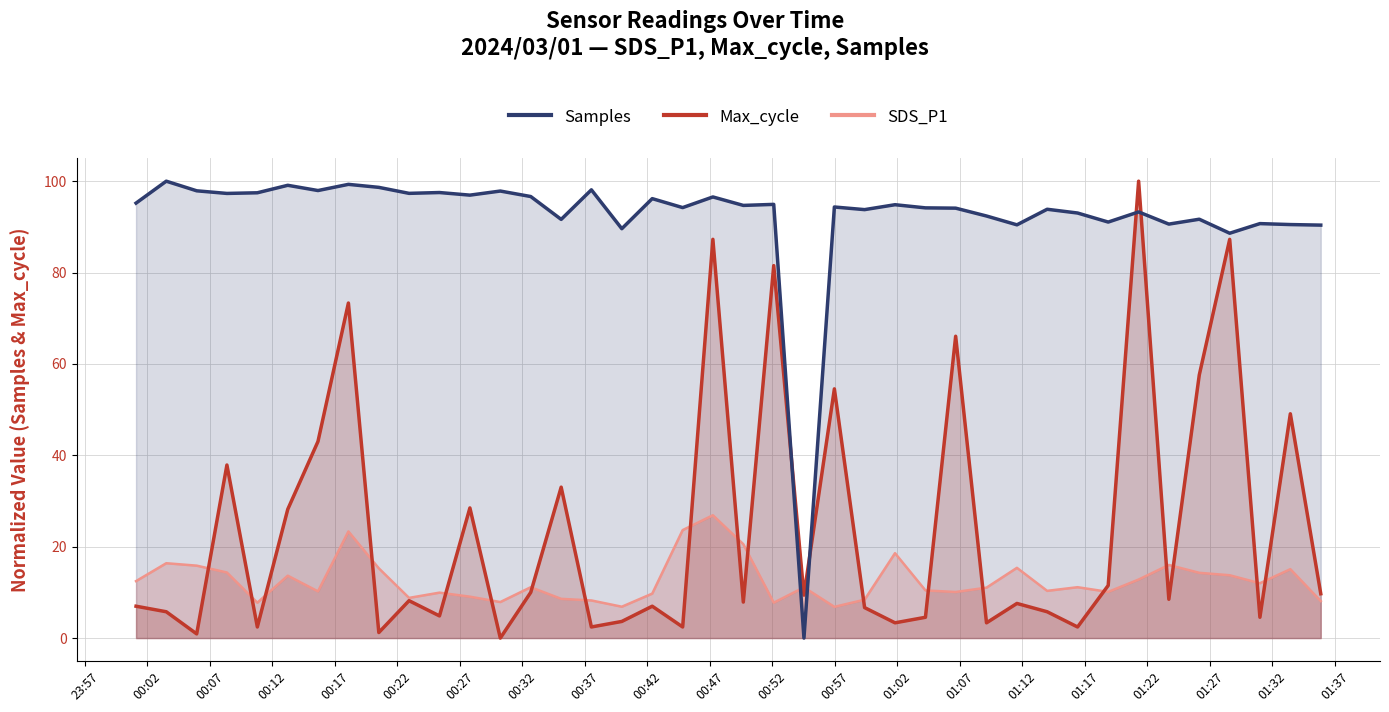

Is it true that Max_cycle equals 10.0 at 2024/03/01 00:32:41?

True